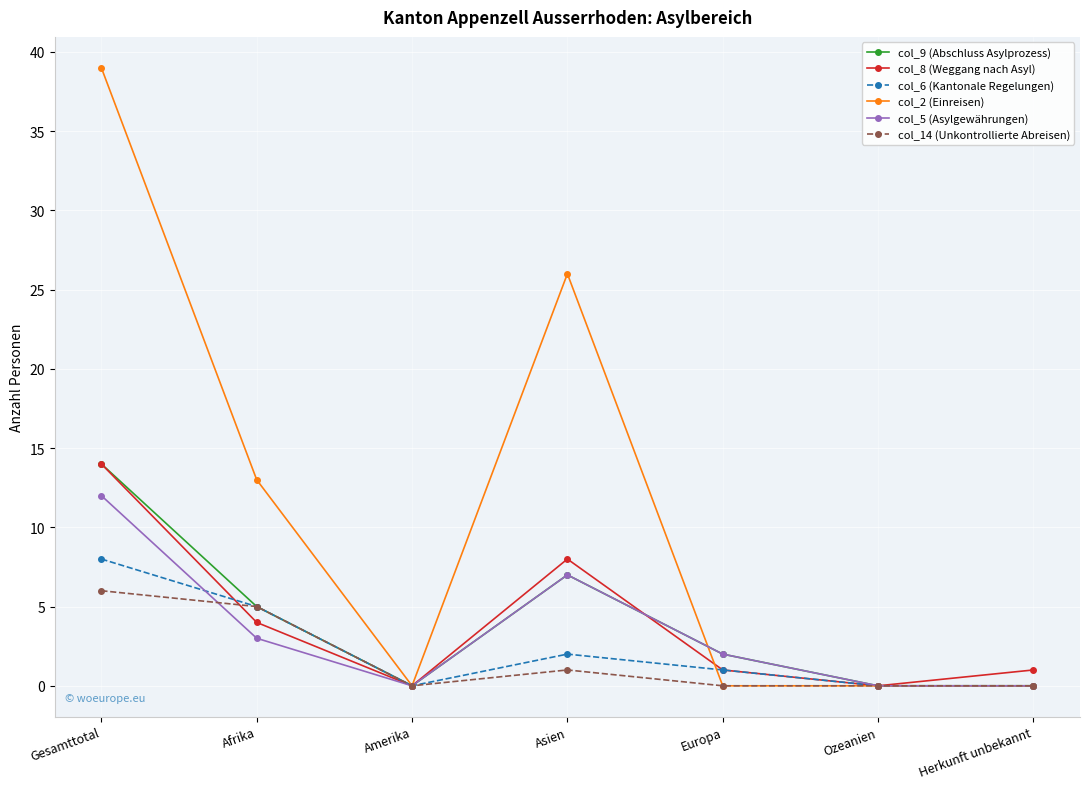

Where is the first local maximum for col_9 (Abschluss Asylprozess)?

Asien